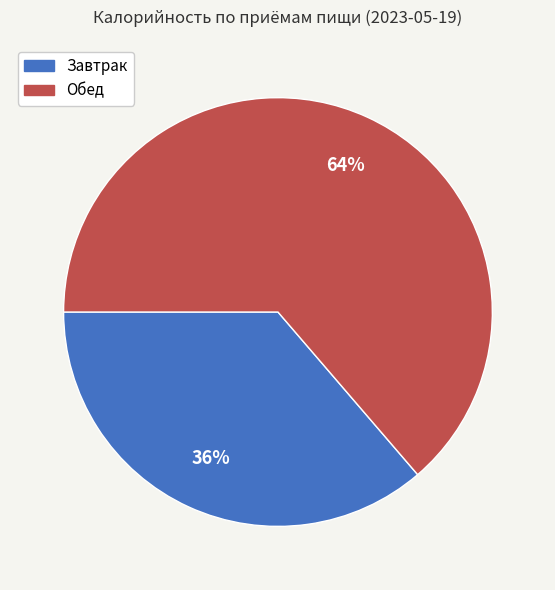

Which slice represents more than half of the pie?

Обед